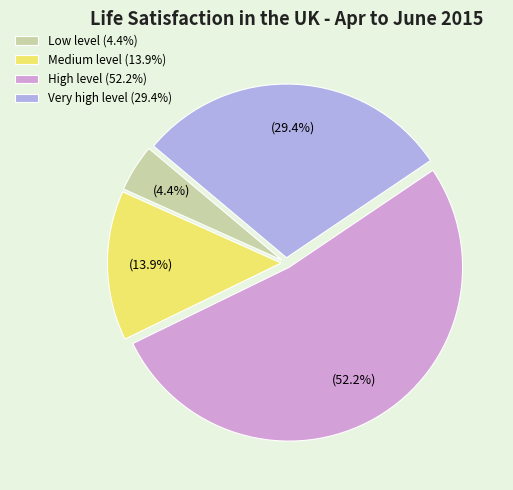

Between Low level (4.4%) and Medium level (13.9%), which is larger?

Medium level (13.9%)